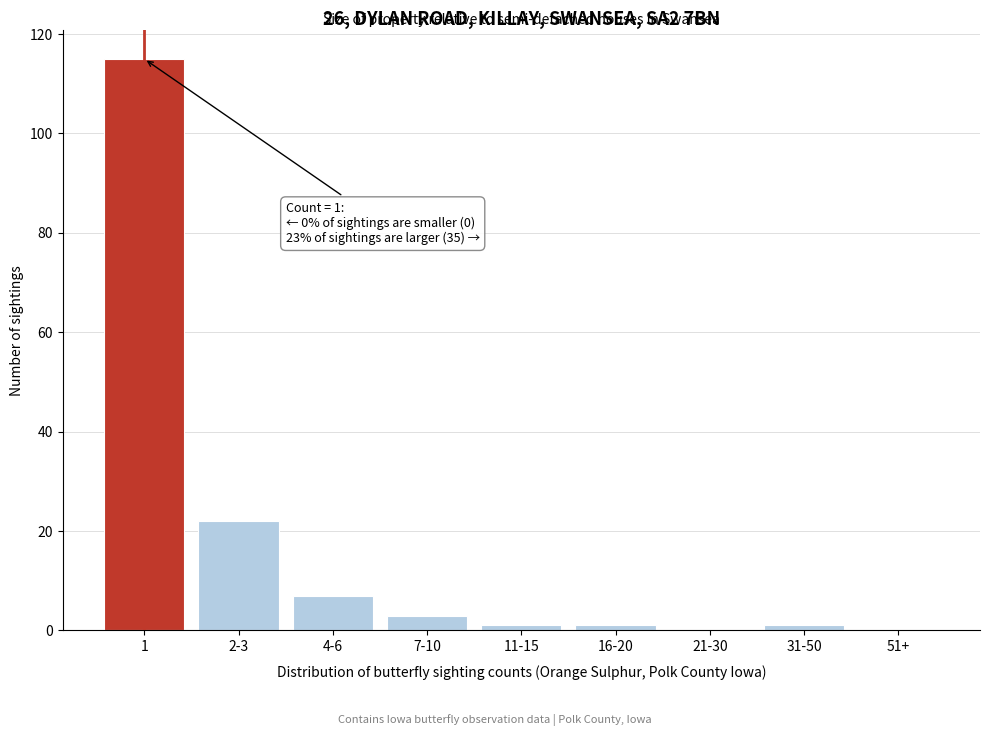

Reading left to right, extract all data points from this chart.

1=115	2-3=22	4-6=7	7-10=3	11-15=1	16-20=1	21-30=0	31-50=1	51+=0